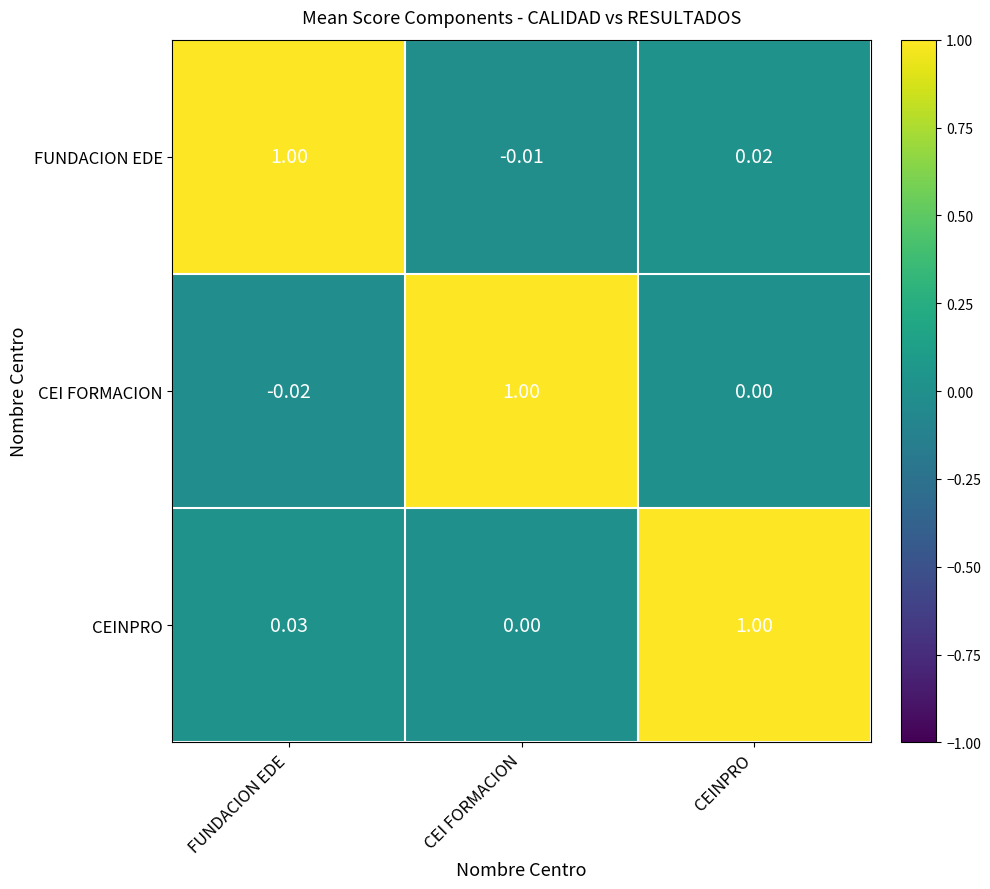

At how many categories does at least one series exceed 0?

3